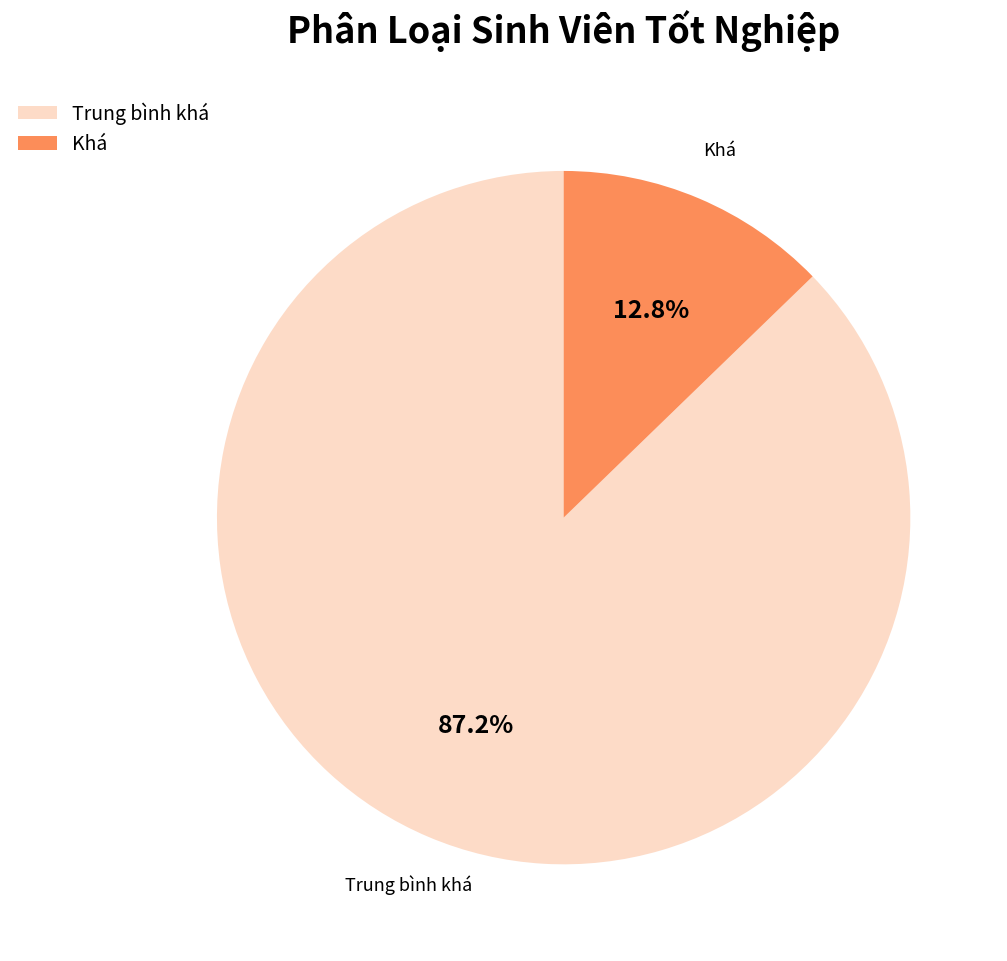

What is the smallest slice in the pie chart?

Khá